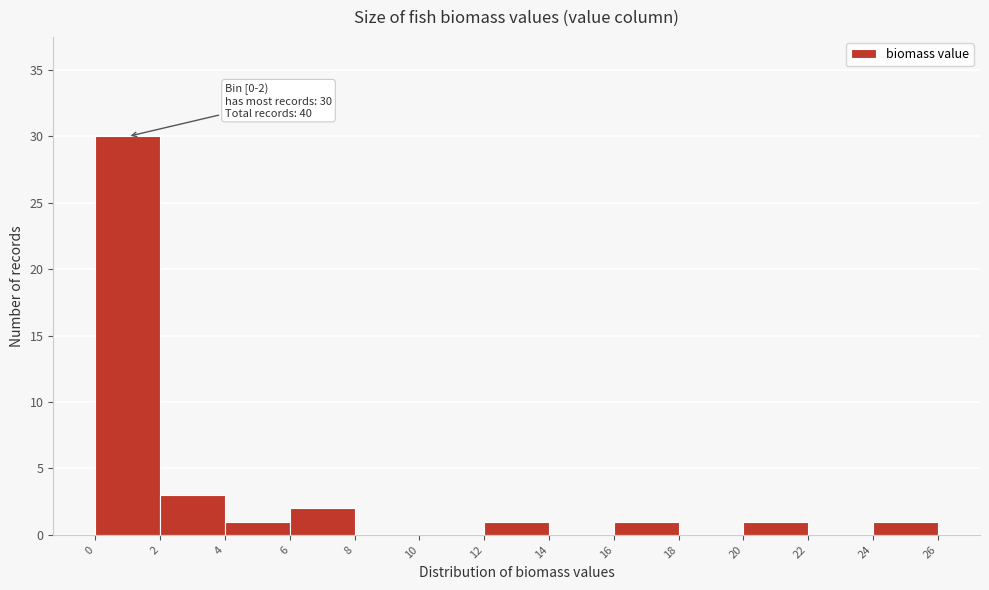

Which range on the x-axis has the tallest bar?

0 to 2